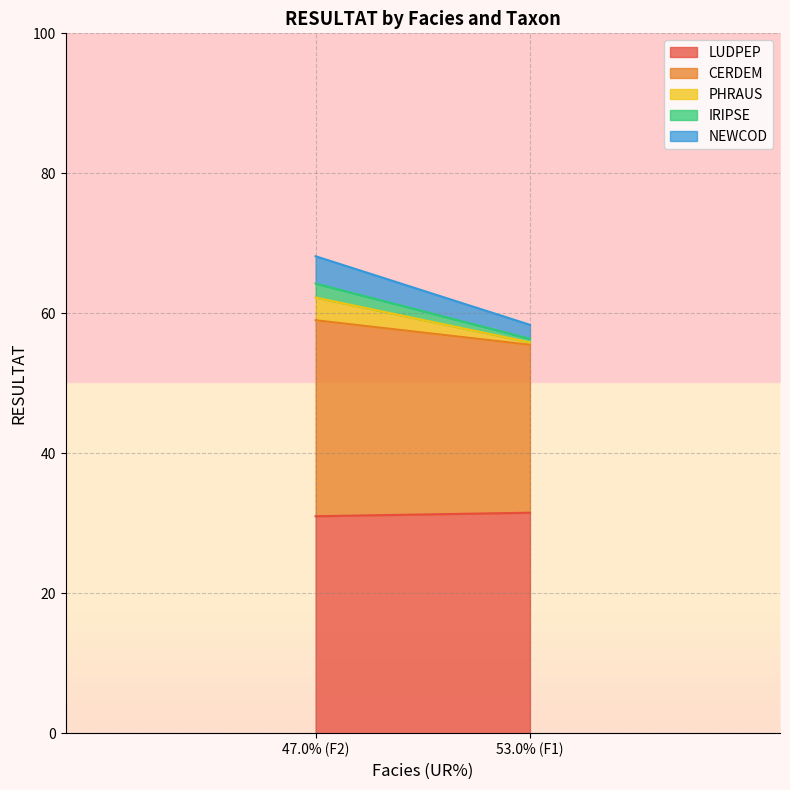

At which category does the chart reach its minimum across all series?

F1